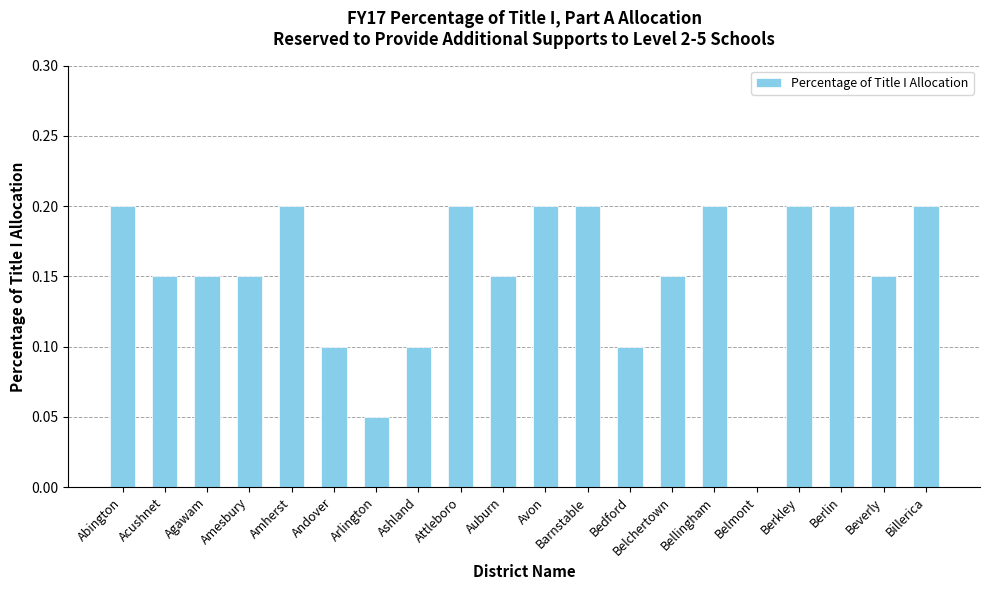

What is the sum of the values at Barnstable and Amherst?

0.4